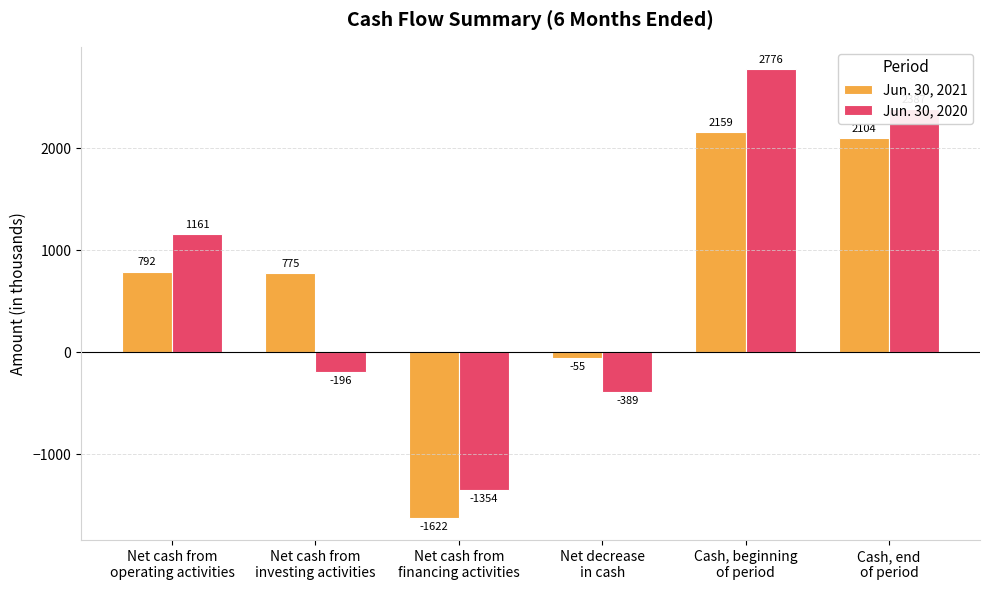

List the series in order of their overall mean, lowest first.

Jun. 30, 2021, Jun. 30, 2020